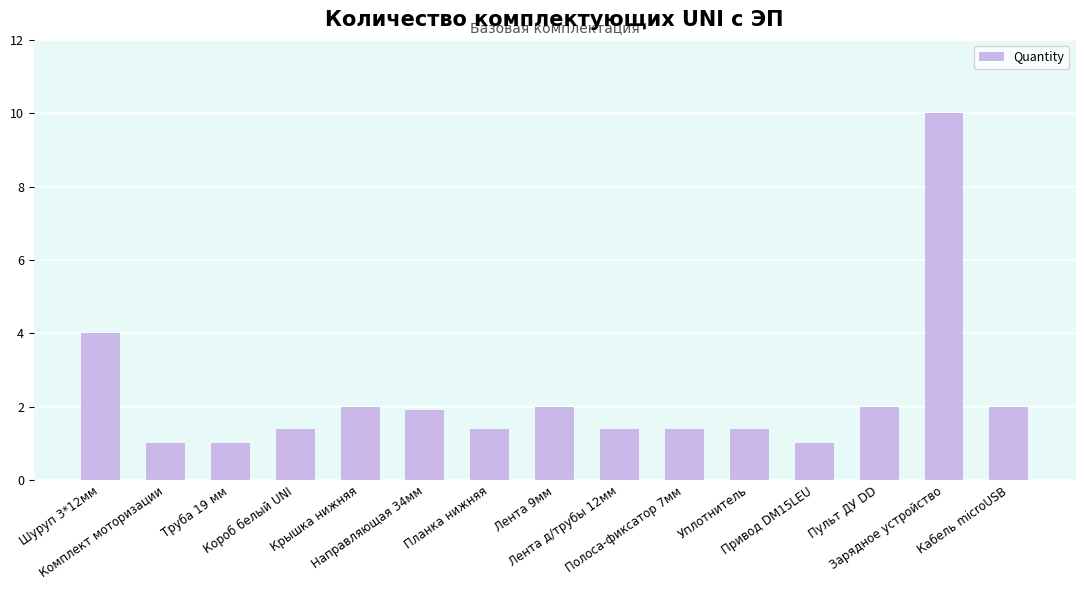

What is the difference between the values at Короб белый UNI and Комплект моторизации?

0.4